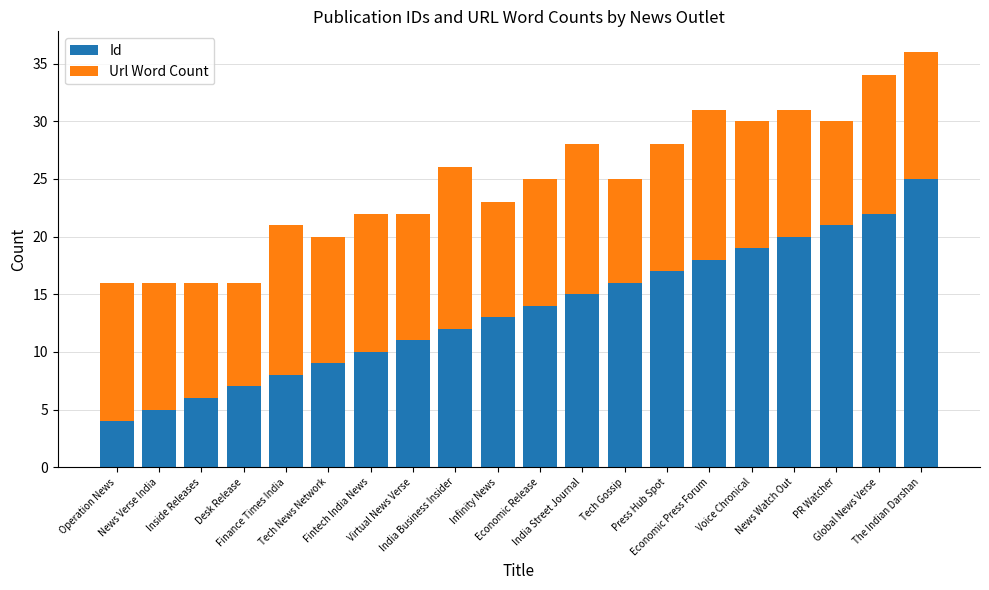

What is the average value of the Id series?

14